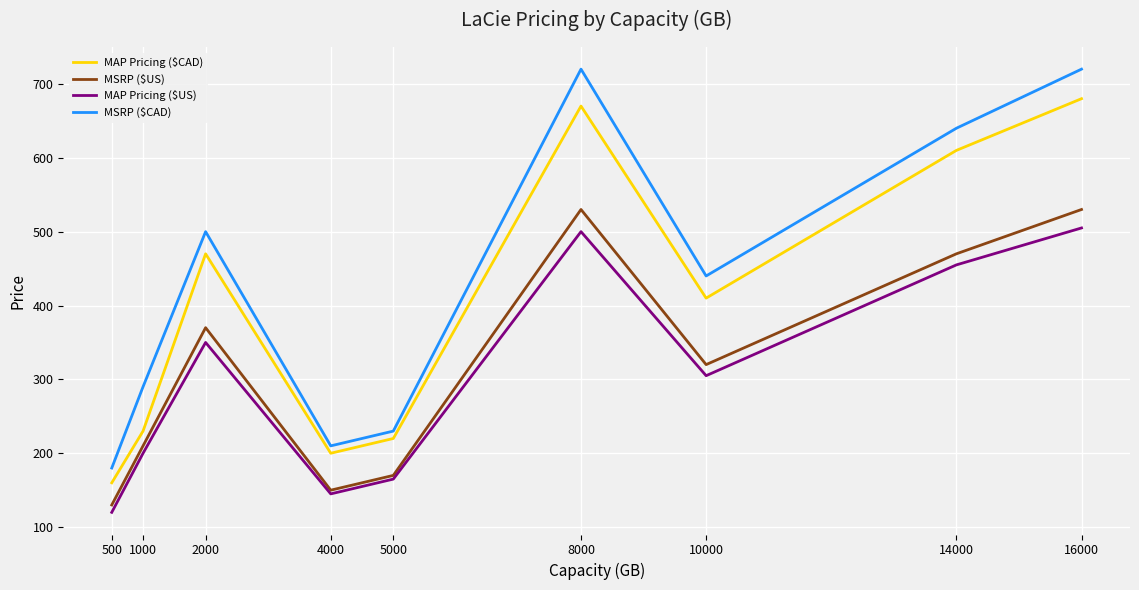

What is the difference between the highest and lowest values at 16000?

215.0